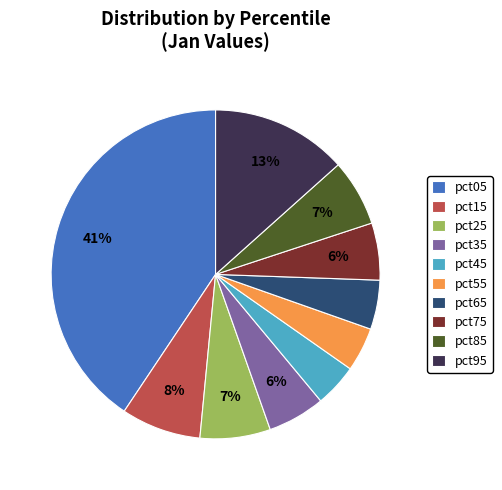

Does any single category account for the majority?

No